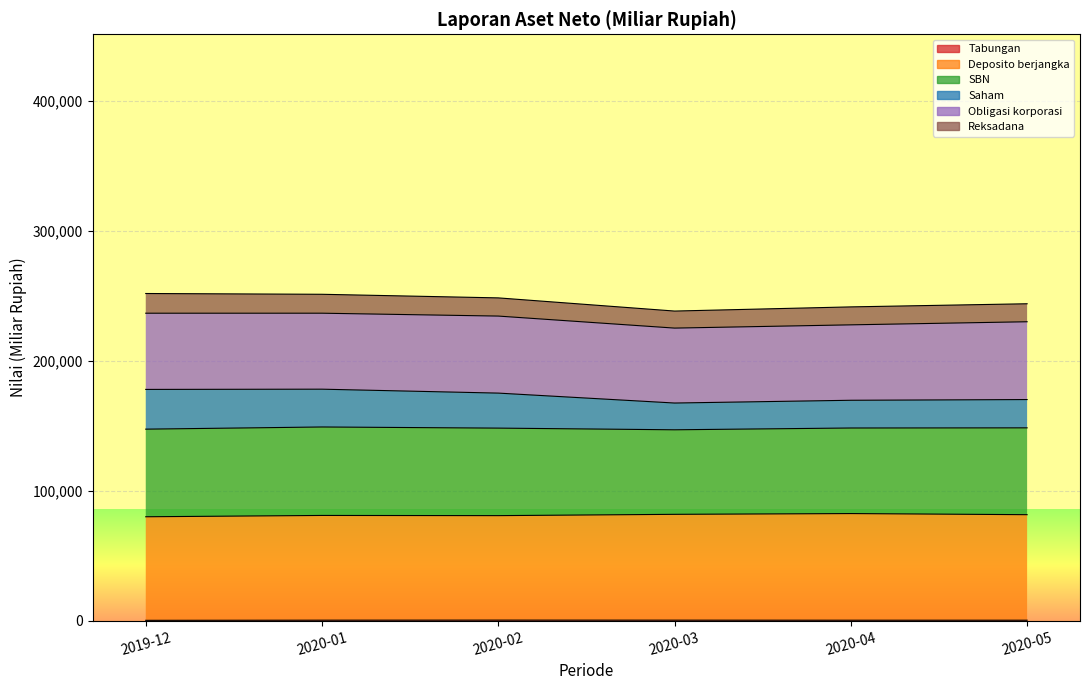

How many interior local peaks does the Deposito berjangka series have?

2